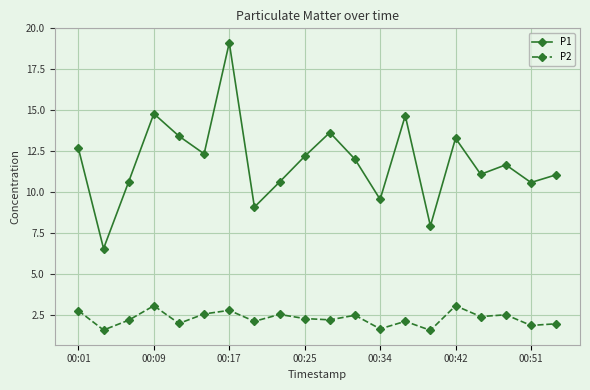

What is the value of the P1 point at the 3rd from the left?

10.7